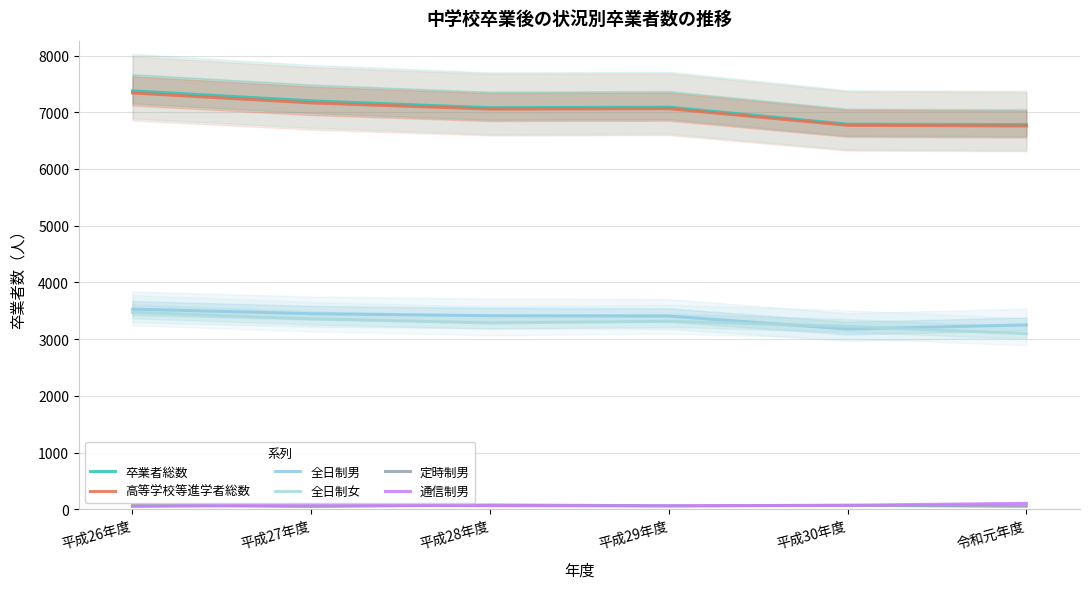

The 定時制男 series shows 117 at 平成26年度. True or false?

False